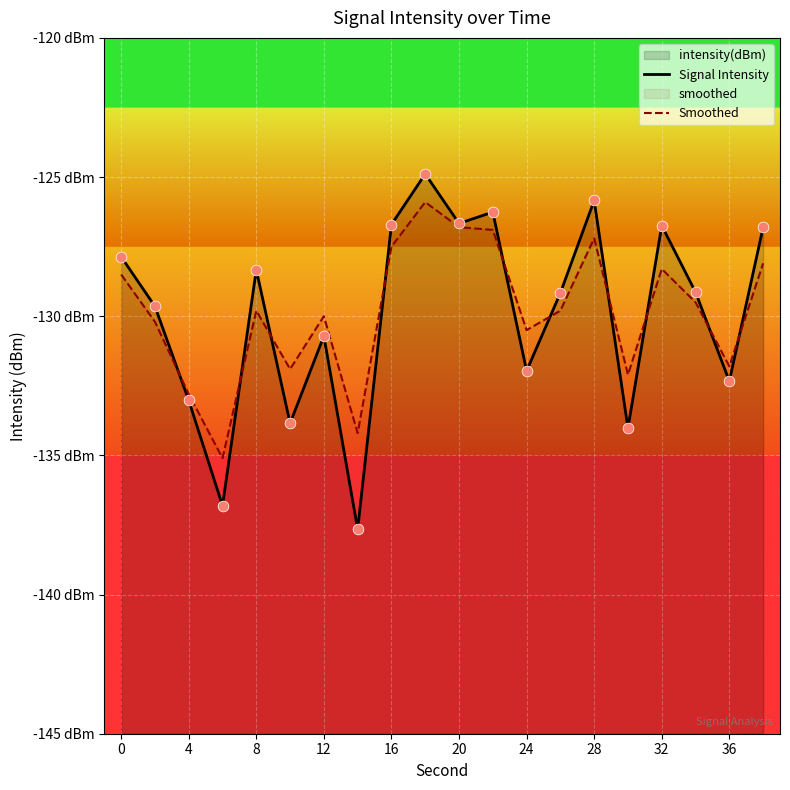

Which series reaches the maximum Y coordinate?

Signal Intensity